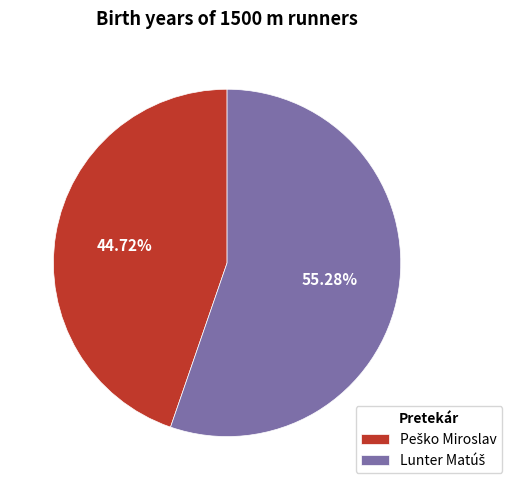

Is there any slice that represents more than half of the pie?

Yes